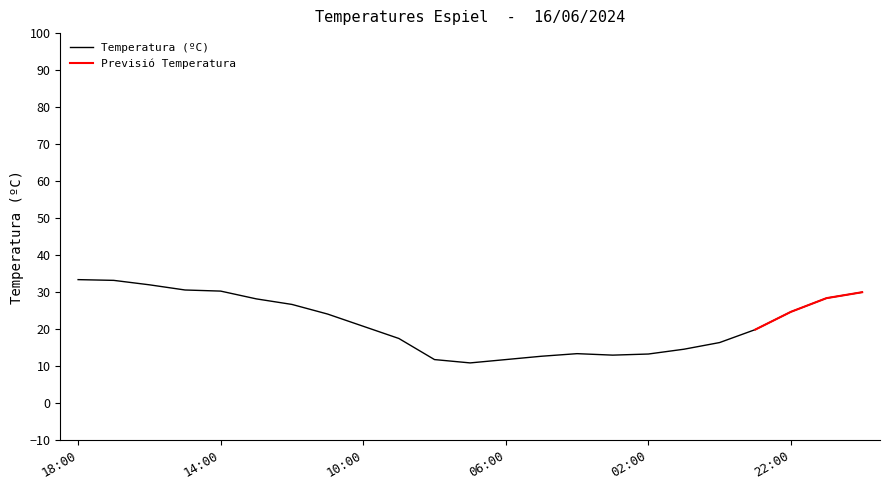

What is the label of the 8th point from the left?

11:00